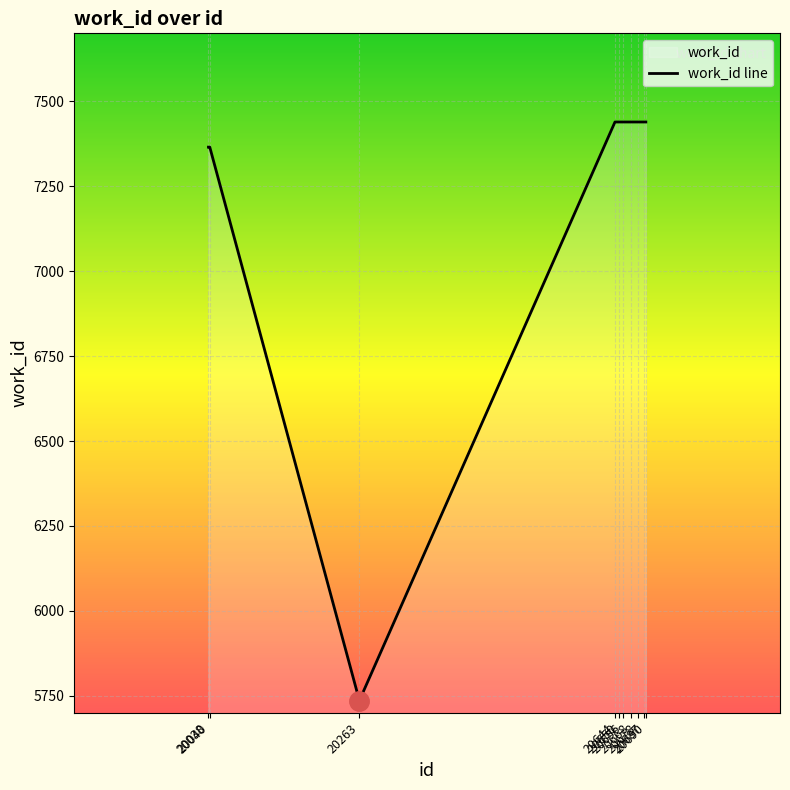

List the labels in order of value, smallest first.

20263, 20038, 20040, 20644, 20650, 20656, 20668, 20678, 20687, 20690